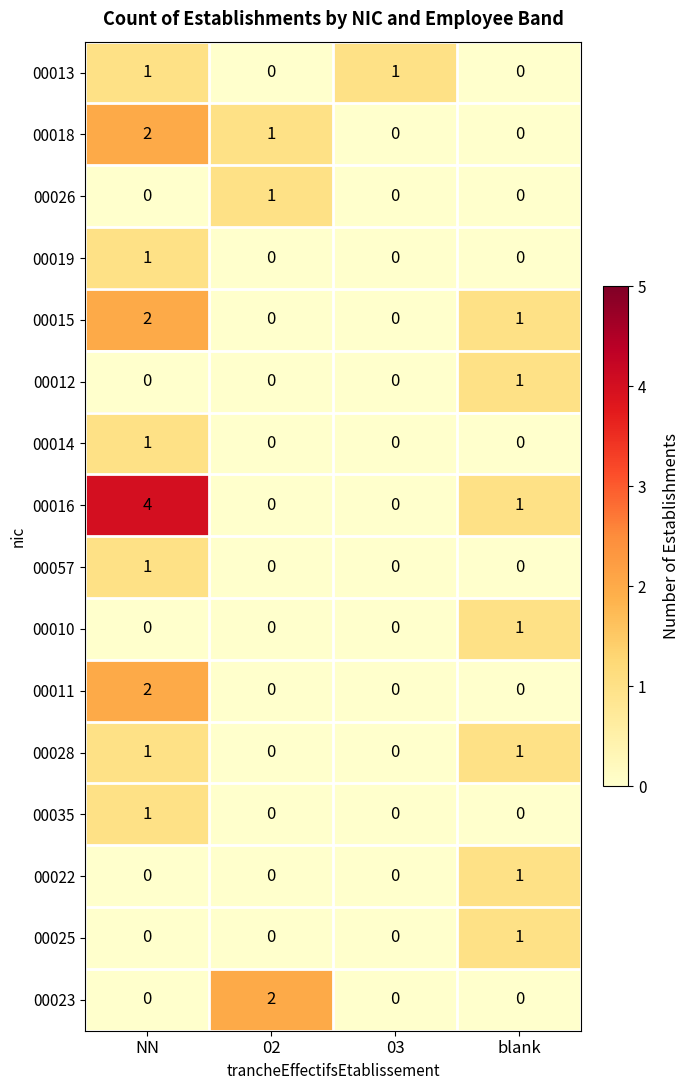

Which category has the highest value across all series?

NN